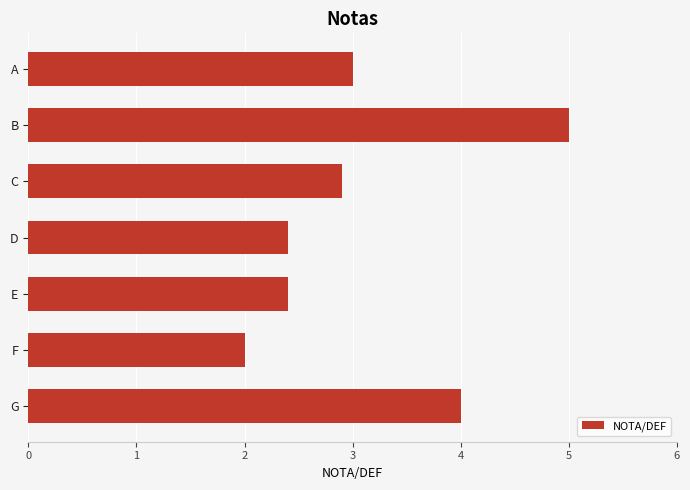

What is the difference between the maximum and minimum values?

3.0